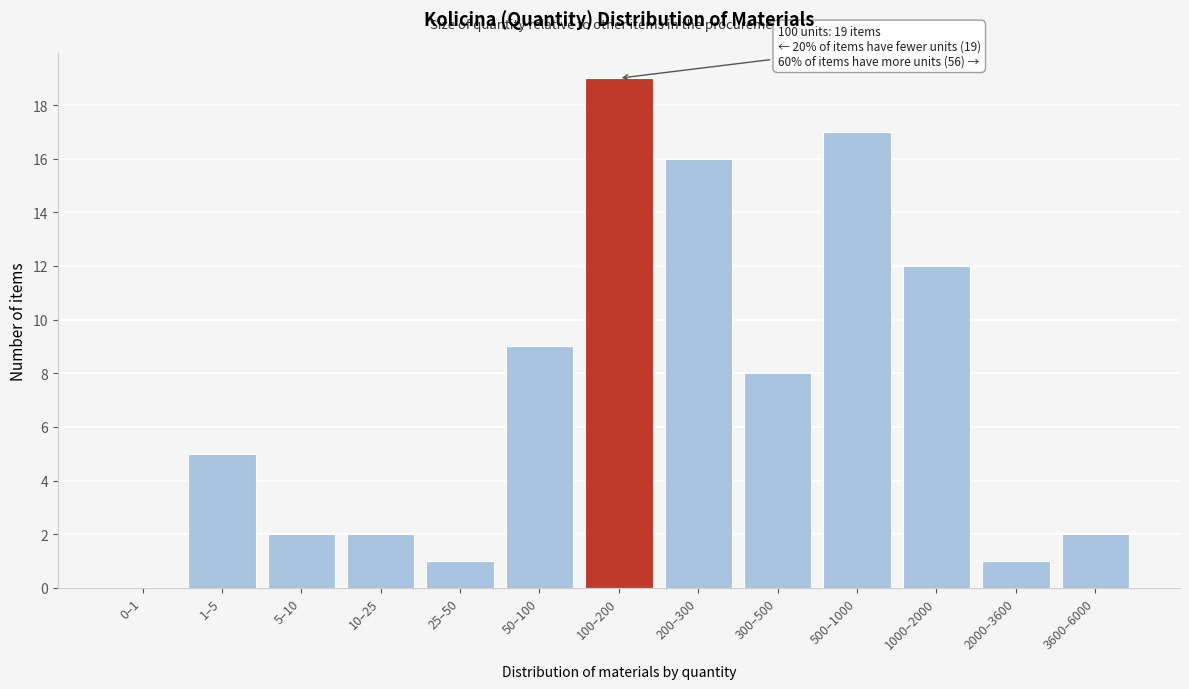

Reading right to left, list all the values displayed in this chart.

3600–6000=2	2000–3600=1	1000–2000=12	500–1000=17	300–500=8	200–300=16	100–200=19	50–100=9	25–50=1	10–25=2	5–10=2	1–5=5	0–1=0